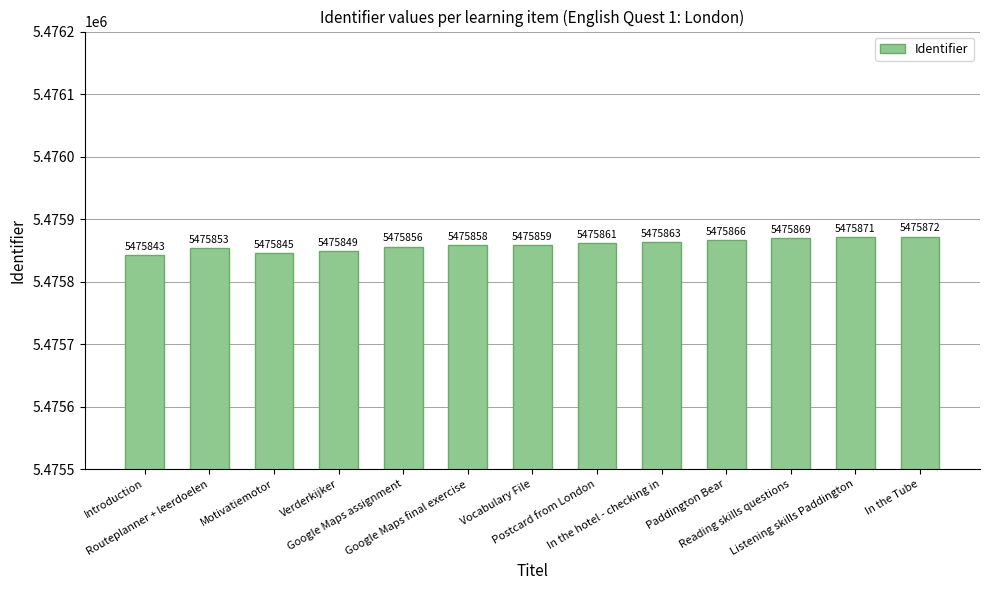

What is the value of the 8th bar from the left?

5475861